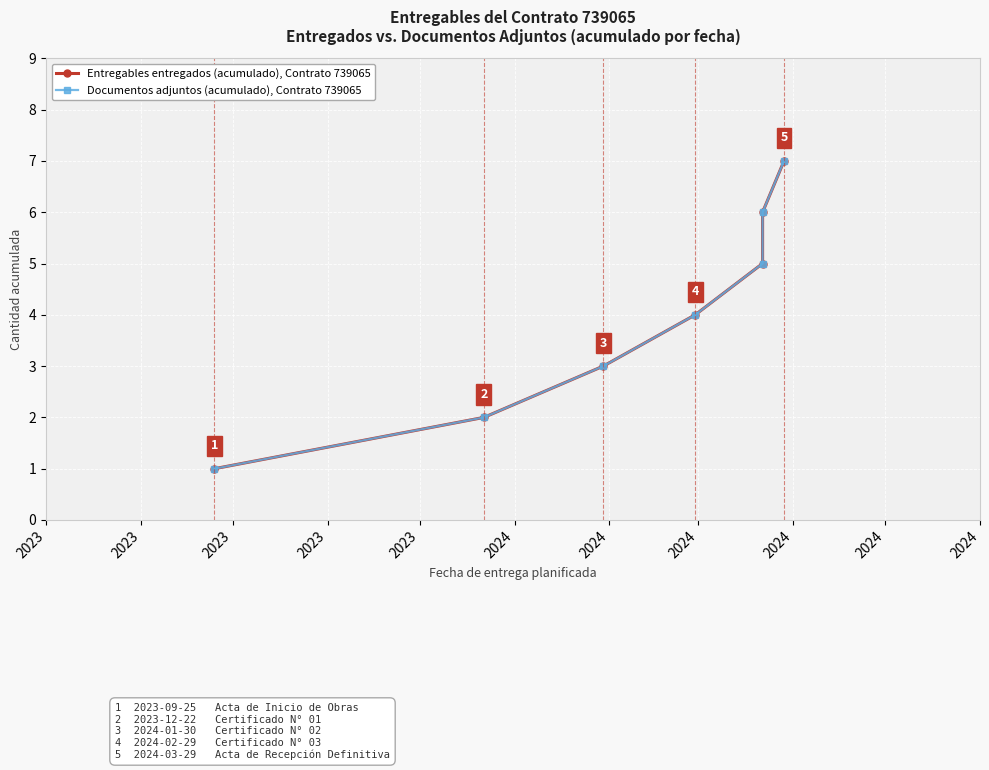

Which series changed the most between 2023 and 2023?

Entregables entregados (acumulado), Contrato 739065